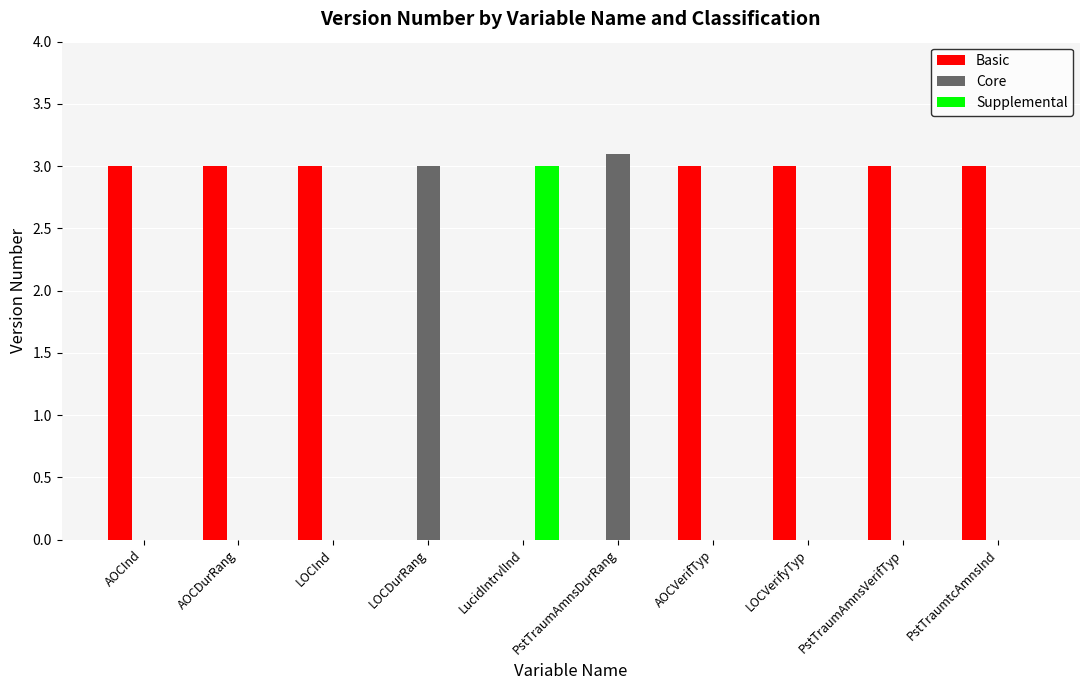

The Core series shows 1.7 at LucidIntrvlInd. True or false?

False